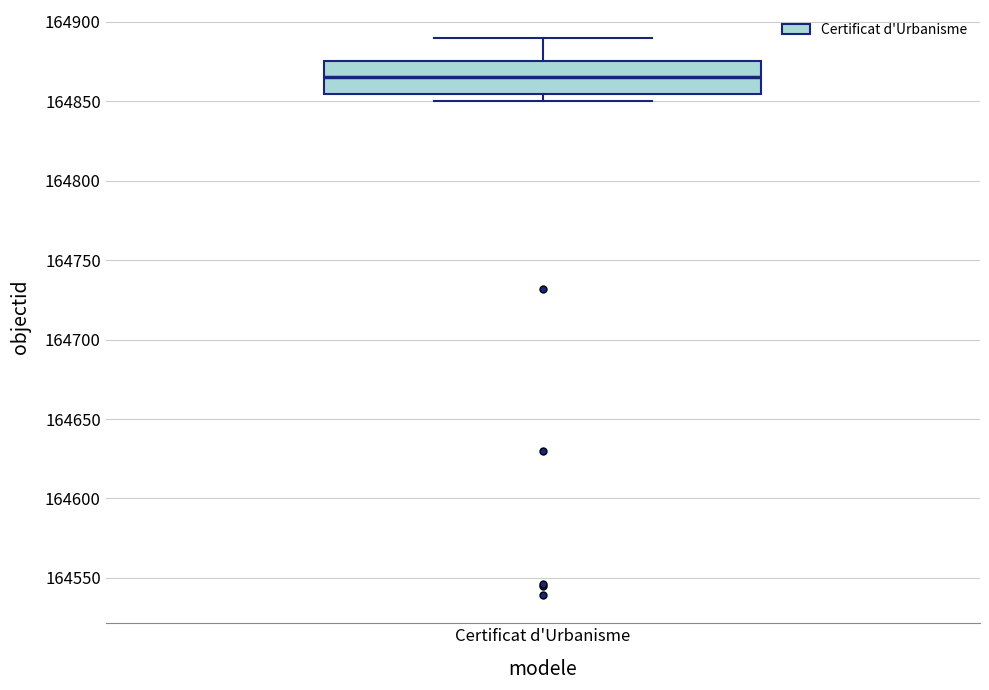

Read this box plot against the y-axis: the position of the median line, the range covered by the box, and the ends of both whiskers. The values are not printed on the chart, so give them approximately, as read against the axis.

median 164865, box 164855 to 164875, whiskers 164850 to 164890